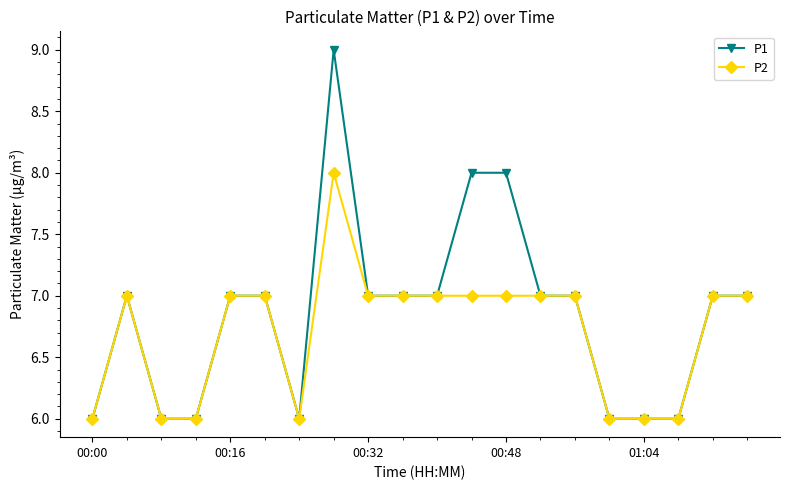

How many data points does each series have?

20